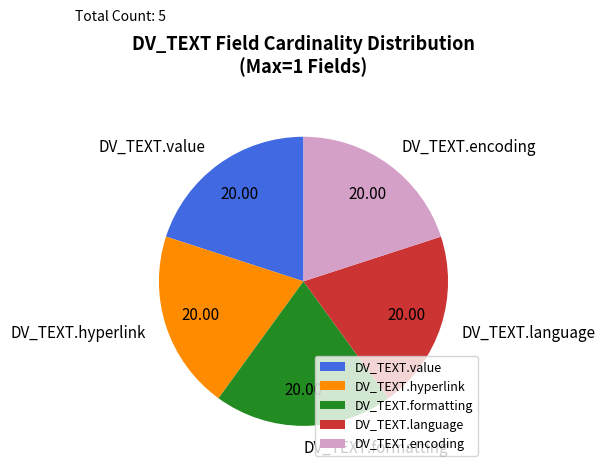

Is there any slice that represents more than half of the pie?

No